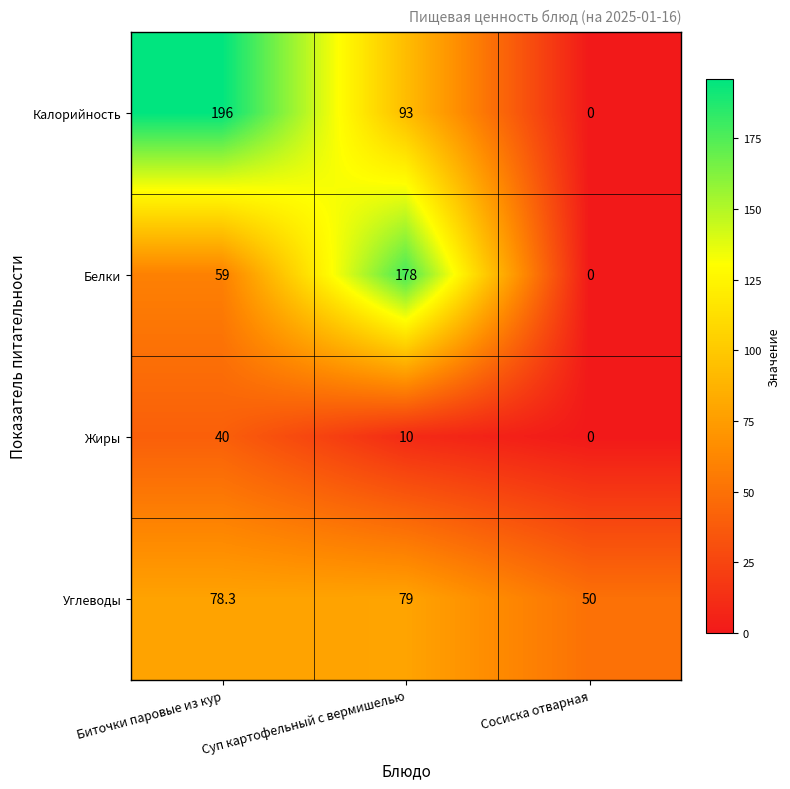

List the series in order of their peak value, highest first.

Калорийность, Белки, Углеводы, Жиры